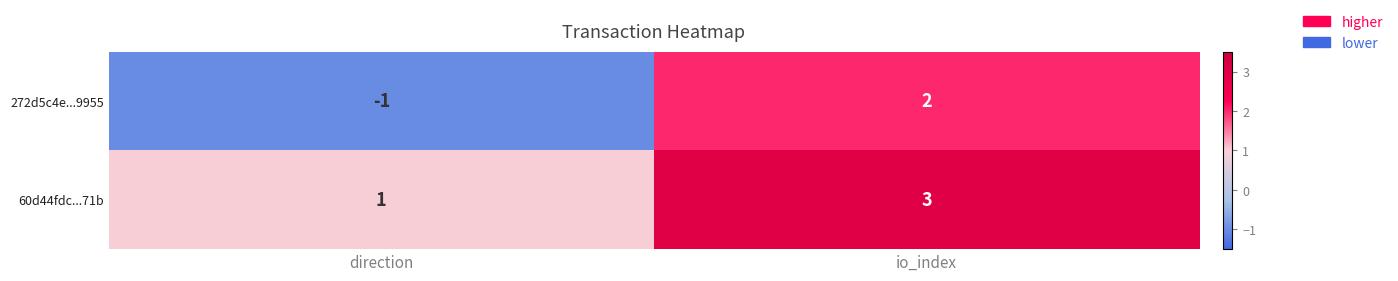

Which label corresponds to the smallest value in the chart?

direction